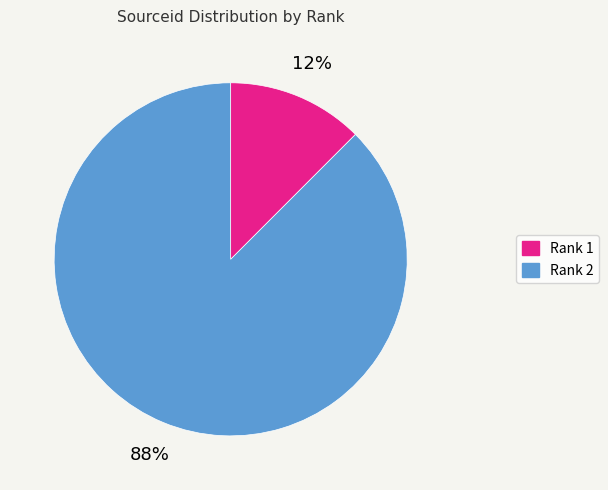

To the nearest percent, what percentage of the pie is Rank 1?

12%